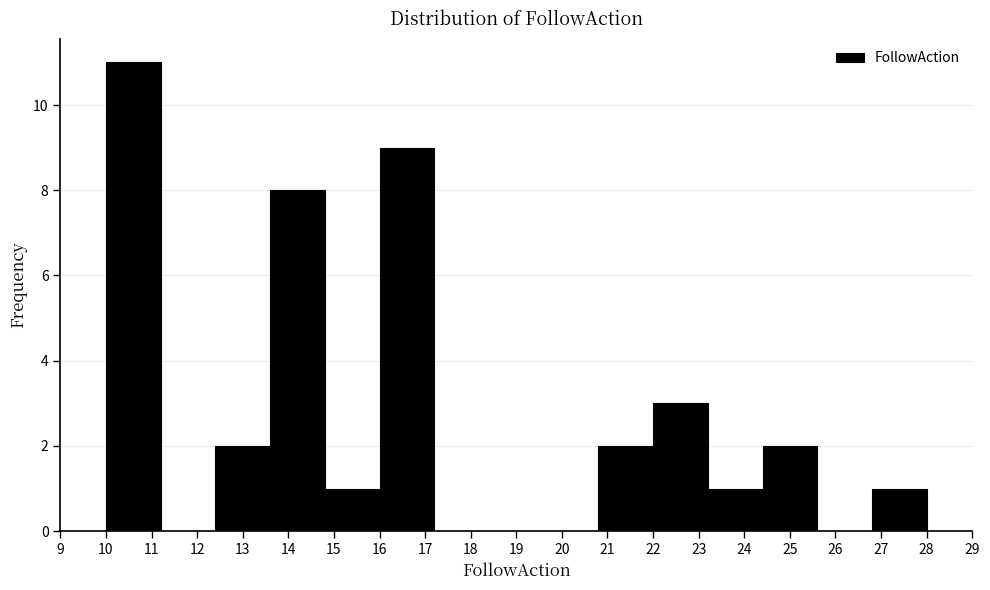

Reading left to right, list every bar in this chart as the range it spans on the x-axis followed by its height. The values are not printed on the chart, so give them approximately, as read against the axis.

10.0 to 11.2: 11
11.2 to 12.4: 0
12.4 to 13.6: 2
13.6 to 14.8: 8
14.8 to 16.0: 1
16.0 to 17.2: 9
17.2 to 18.4: 0
18.4 to 19.6: 0
19.6 to 20.8: 0
20.8 to 22.0: 2
22.0 to 23.2: 3
23.2 to 24.4: 1
24.4 to 25.6: 2
25.6 to 26.8: 0
26.8 to 28.0: 1